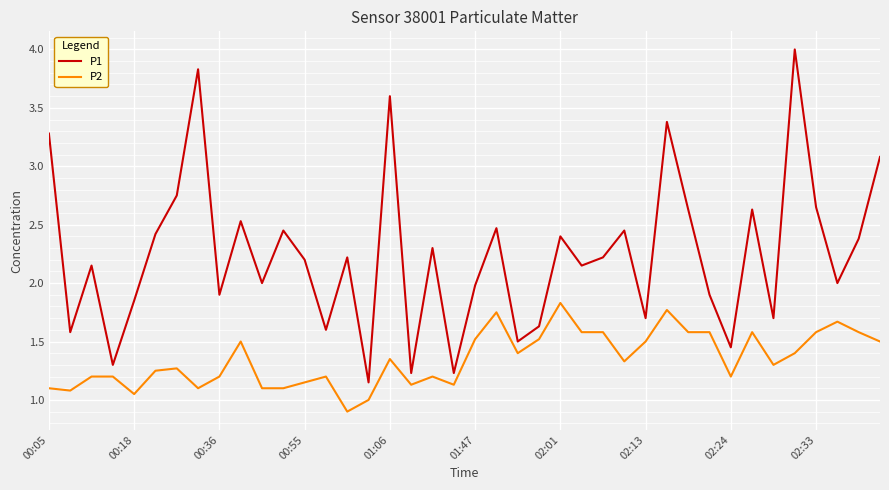

Which series has the largest total across all categories?

P1